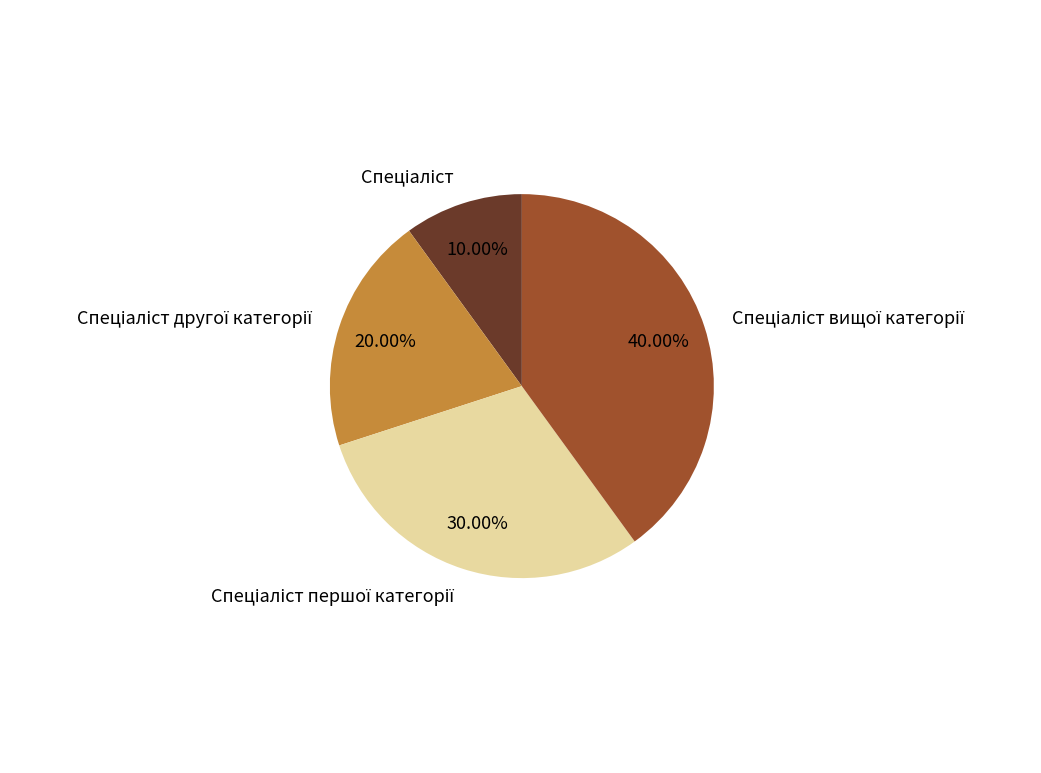

Does any single category account for the majority?

No